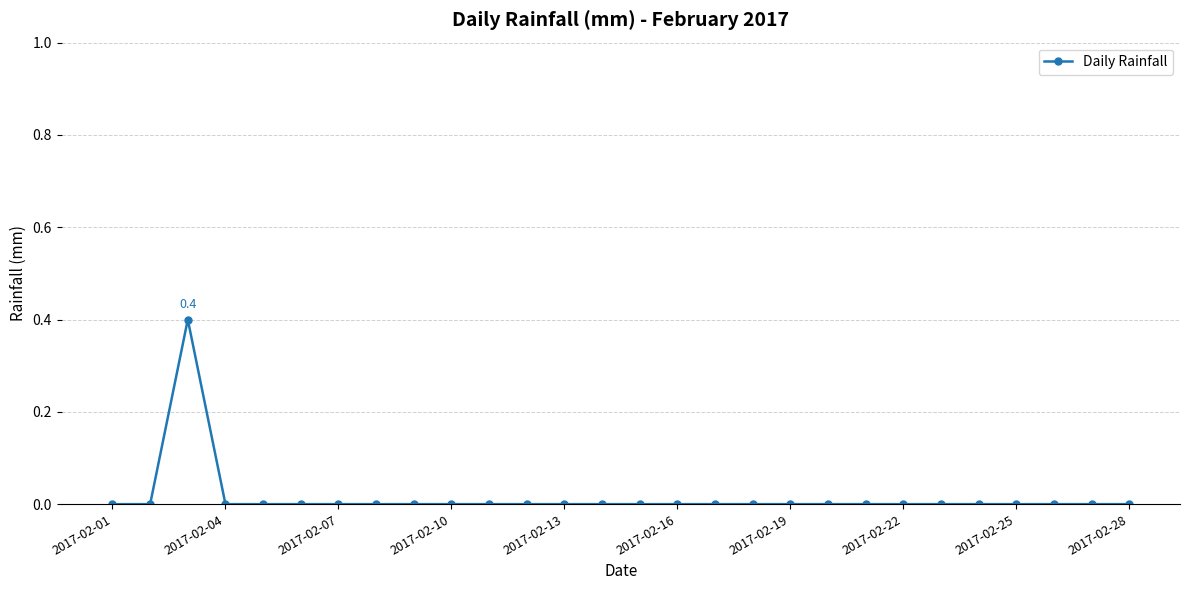

Reading left to right, list all the values displayed in this chart.

0.0	0.0	0.4	0.0	0.0	0.0	0.0	0.0	0.0	0.0	0.0	0.0	0.0	0.0	0.0	0.0	0.0	0.0	0.0	0.0	0.0	0.0	0.0	0.0	0.0	0.0	0.0	0.0